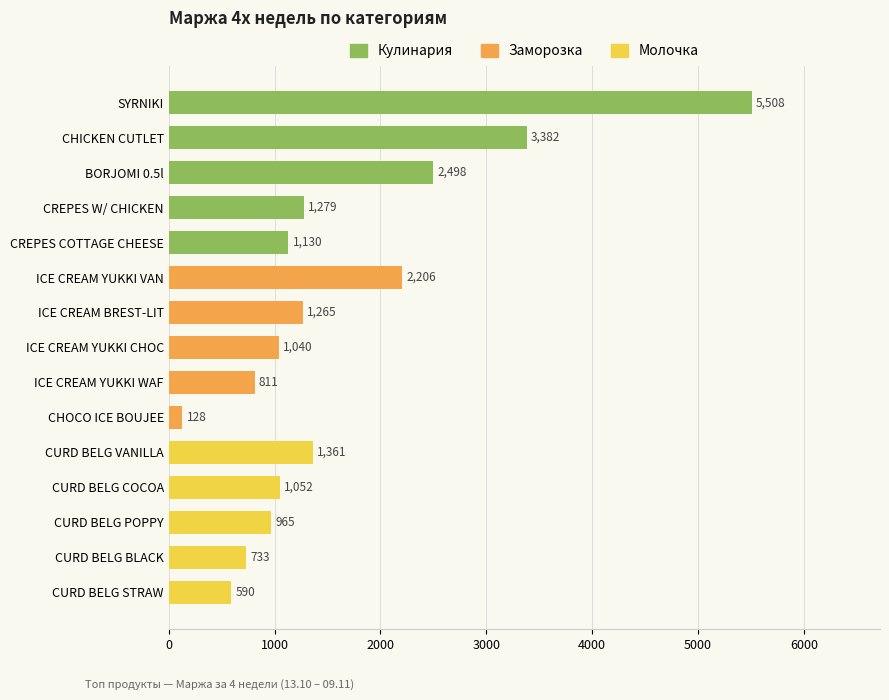

Where is the data nearest to the value 2818?

BORJOMI 0.5l